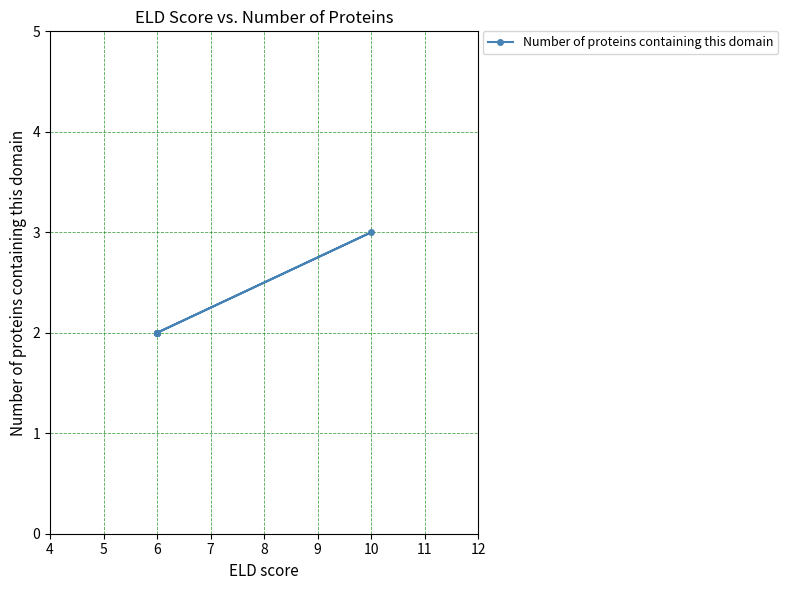

Is this an area chart (filled region under the line)?

No